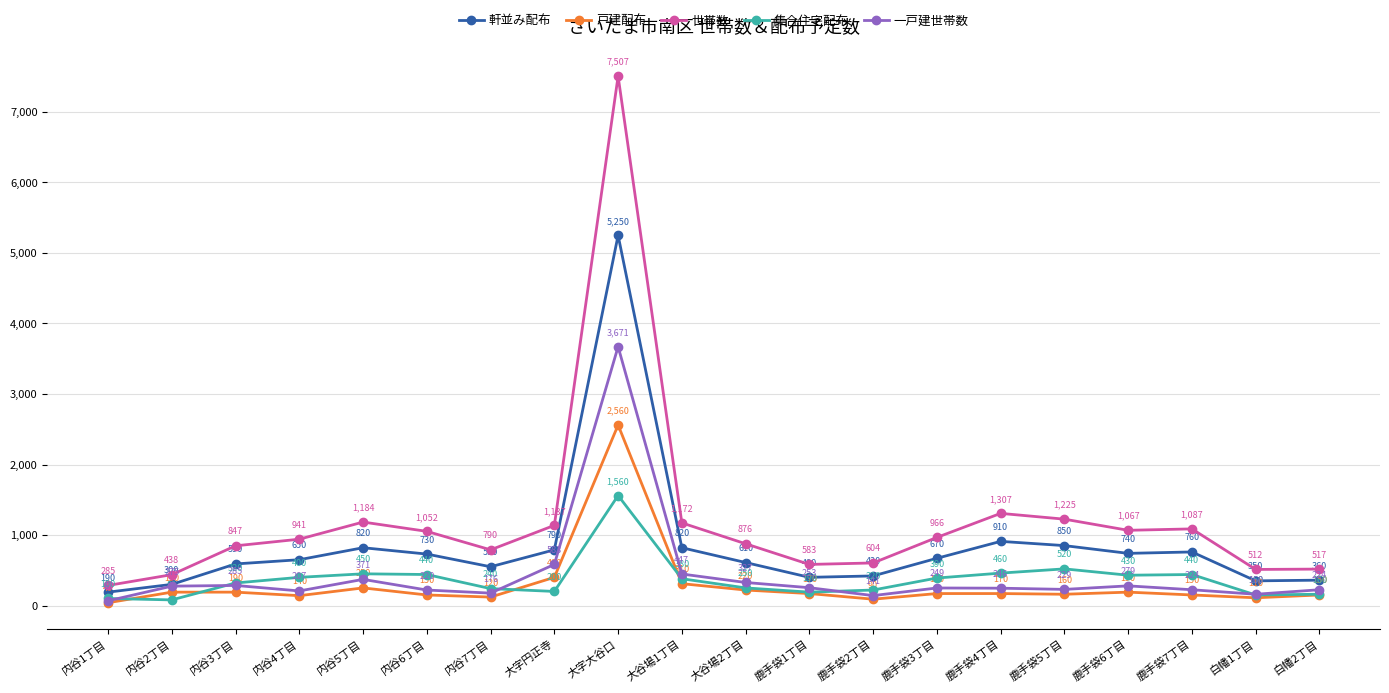

What is the sum of all 集合住宅配布 values?

7380